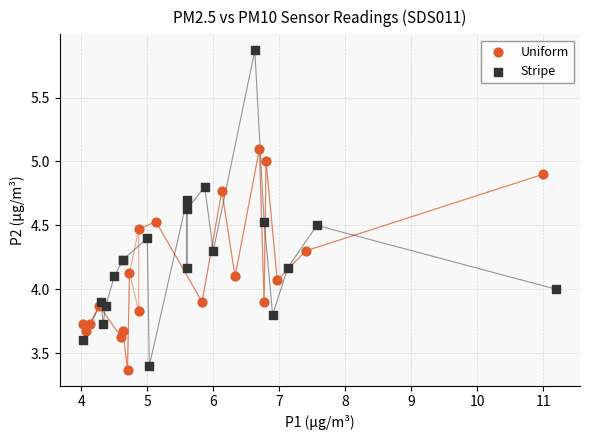

Which series has the widest spread of Y values?

Stripe